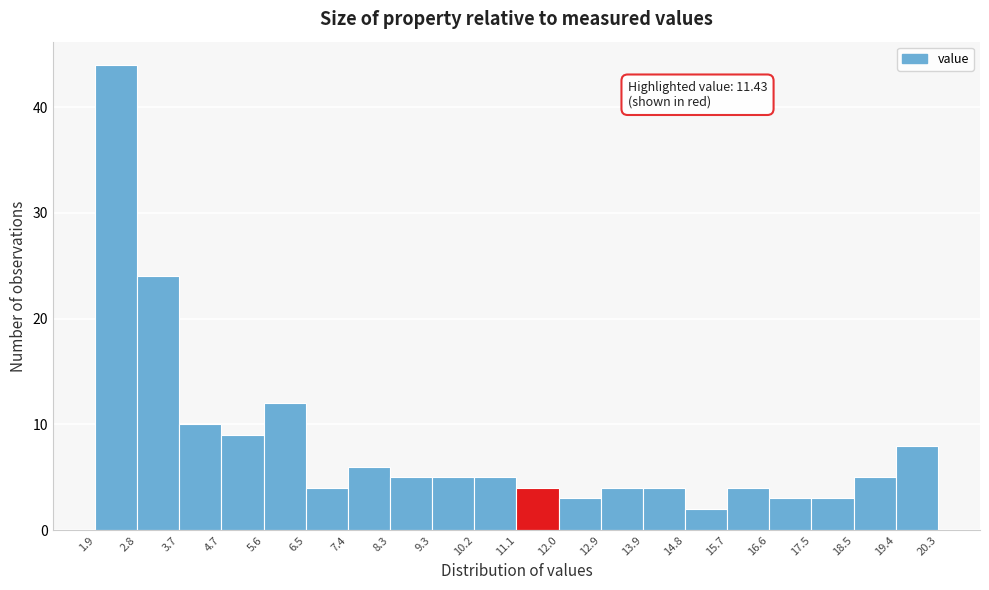

Over which range of the x-axis is the bar tallest?

1.9 to 2.8